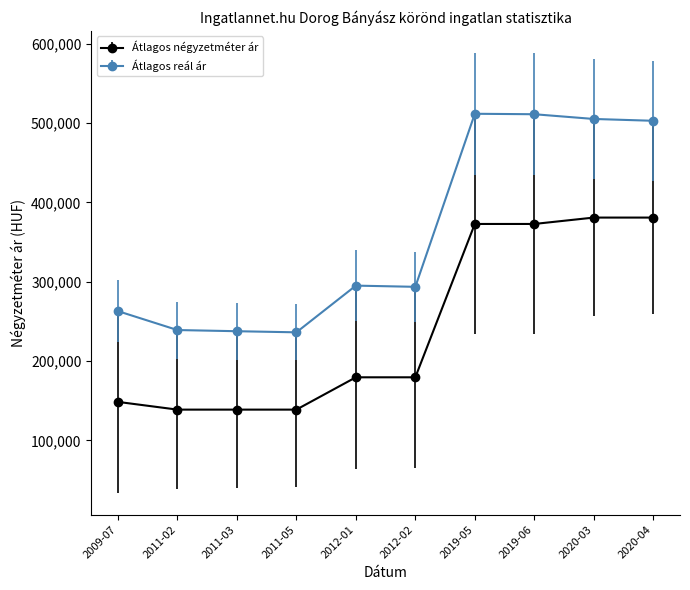

What is the label of the 8th point from the left?

2019-06